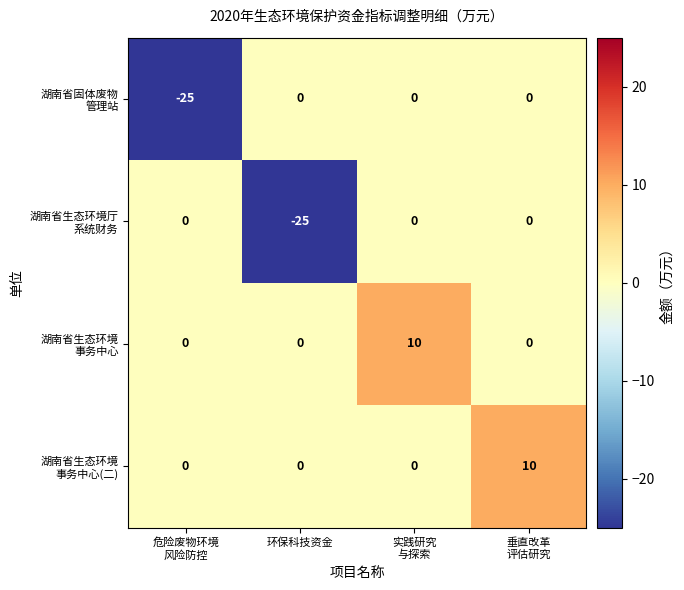

What is the minimum value shown in the chart?

-25